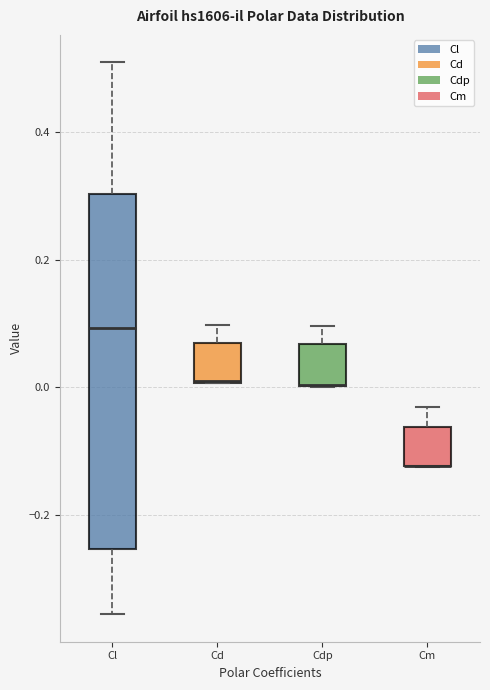

Reading left to right, transcribe this box plot: for each box, give where its median line is, the range the box spans, and where its two whiskers end, as read against the y-axis. The values are not printed on the chart, so give them approximately, as read against the axis.

Cl: median 0.10, box -0.26 to 0.30, whiskers -0.36 to 0.50
Cd: median 0.00 (drawn on the box's lower edge), box 0.00 to 0.06, whiskers 0.00 to 0.10
Cdp: median 0.00 (drawn on the box's lower edge), box 0.00 to 0.06, whiskers 0.00 to 0.10
Cm: median -0.12 (drawn on the box's lower edge), box -0.12 to -0.06, whiskers -0.12 to -0.04